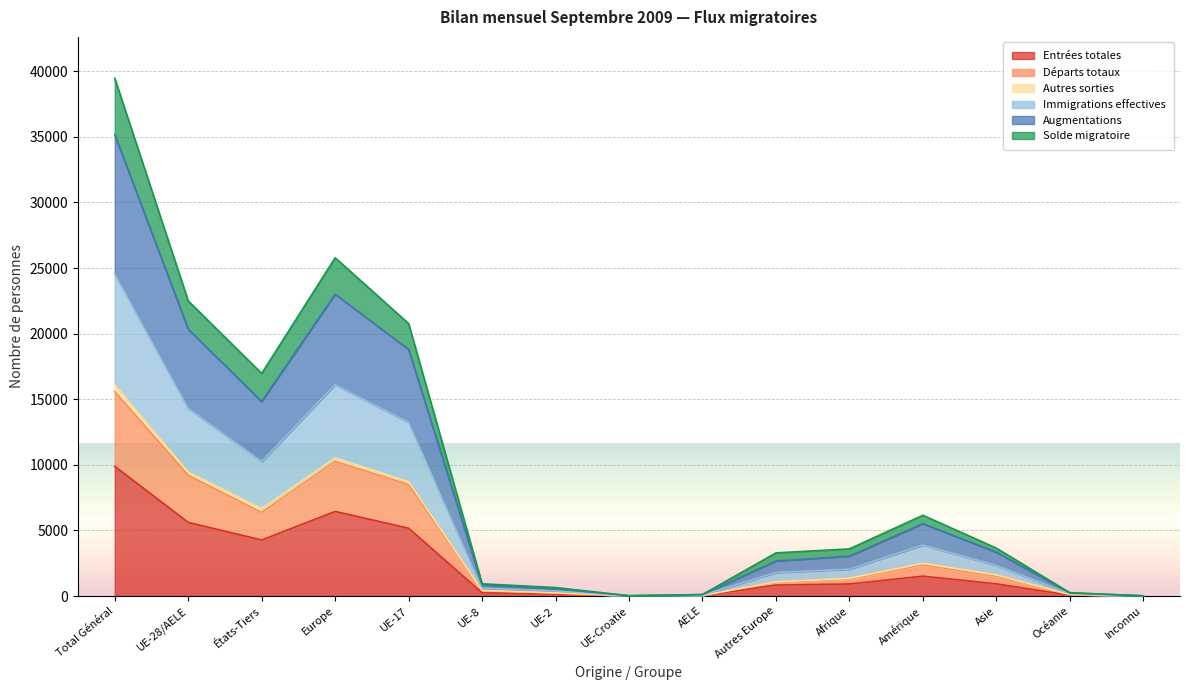

What is the maximum value for Entrées totales?

9886